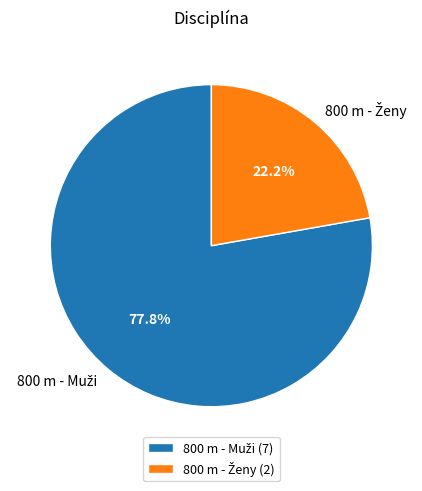

Is there a majority slice in this chart?

Yes